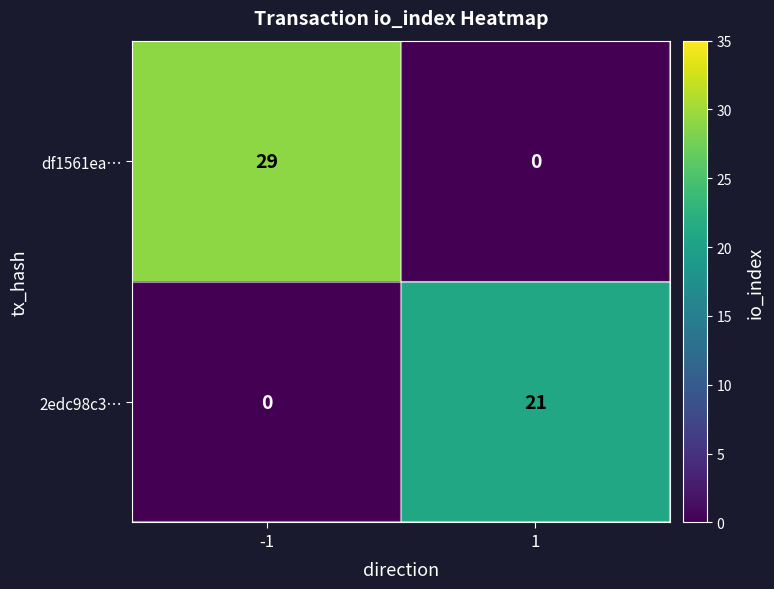

At how many categories does at least one series exceed 25?

1